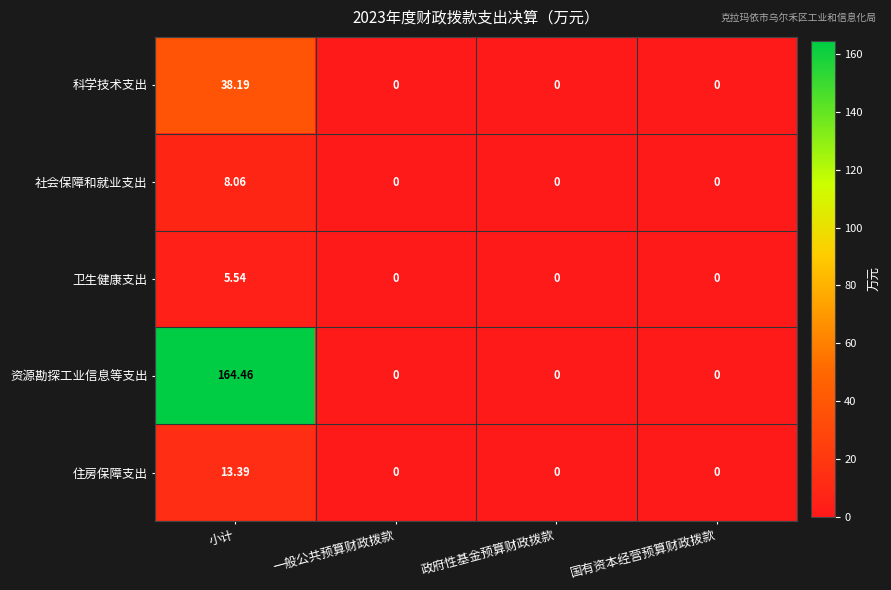

Rank the series by their maximum value, from highest to lowest.

资源勘探工业信息等支出, 科学技术支出, 住房保障支出, 社会保障和就业支出, 卫生健康支出